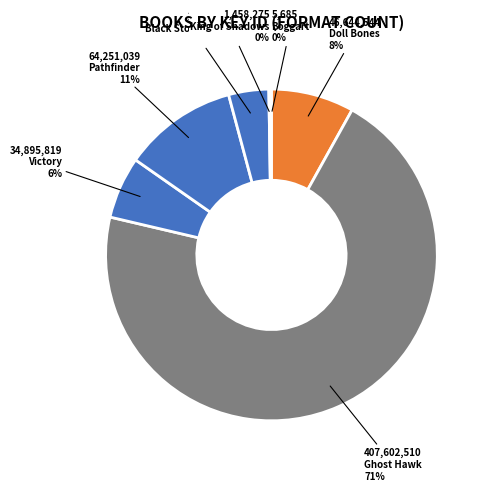

To the nearest percent, what is the difference between the Pathfinder and King of Shadows slice percentages?

11%